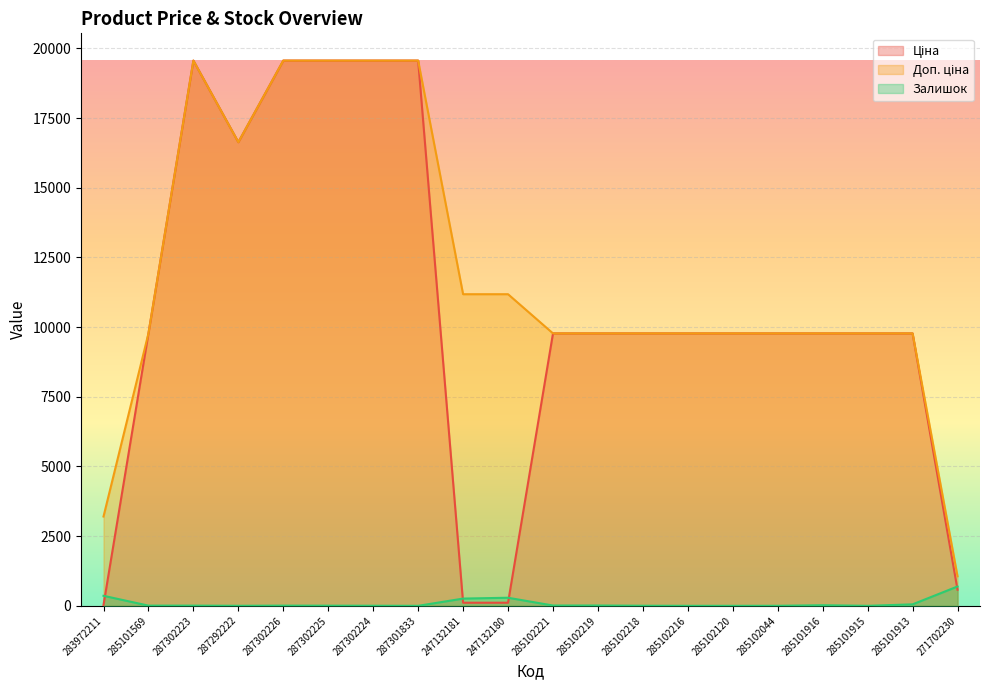

Reading right to left, transcribe all the data shown in this chart.

Ціна: 578.1	9775.5	9775.5	9775.5	9775.5	9775.5	9775.5	9775.5	9775.5	9775.5	111.8	111.8	19564.9	19564.9	19564.9	19564.9	16636.8	19564.9	9775.5	32.0
Доп. ціна: 1060.0	9775.5	9775.5	9775.5	9775.5	9775.5	9775.5	9775.5	9775.5	9775.5	11182.0	11182.0	19564.9	19564.9	19564.9	19564.9	16636.8	19564.9	9775.5	3205.0
Залишок: 694.0	53.0	0.0	21.0	1.0	0.0	0.0	3.0	11.0	11.0	290.0	260.0	0.0	3.0	5.0	7.0	1.0	7.0	7.0	360.0